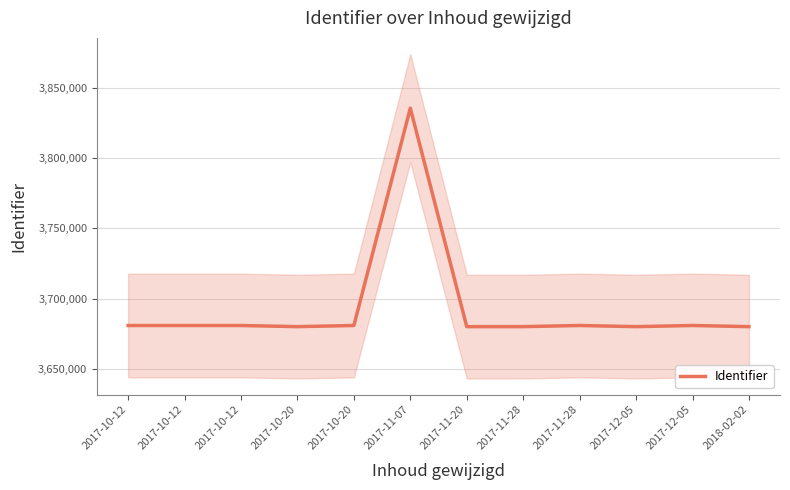

How many points are higher than both their immediate neighbors (excluding endpoints)?

4